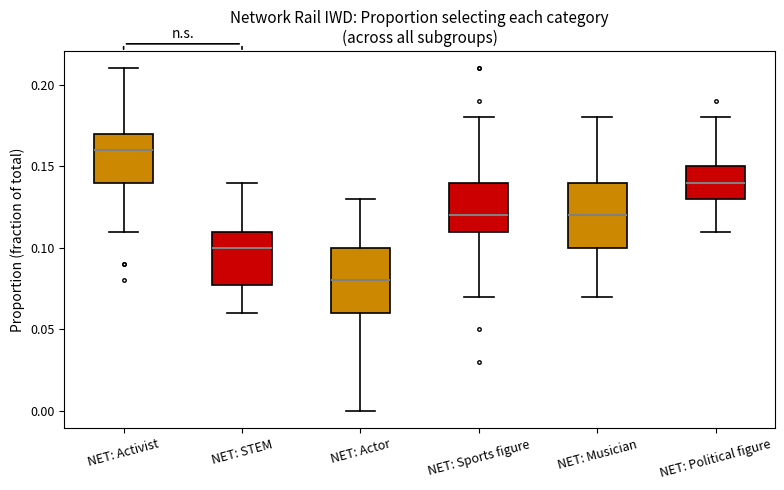

Reading left to right, transcribe this box plot: for each box, give where its median line is, the range the box spans, and where its two whiskers end, as read against the y-axis. The values are not printed on the chart, so give them approximately, as read against the axis.

NET: Activist: median 0.16, box 0.14 to 0.17, whiskers 0.11 to 0.21
NET: STEM: median 0.10, box 0.08 to 0.11, whiskers 0.06 to 0.14
NET: Actor: median 0.08, box 0.06 to 0.10, whiskers 0.00 to 0.13
NET: Sports figure: median 0.12, box 0.11 to 0.14, whiskers 0.07 to 0.18
NET: Musician: median 0.12, box 0.10 to 0.14, whiskers 0.07 to 0.18
NET: Political figure: median 0.14, box 0.13 to 0.15, whiskers 0.11 to 0.18